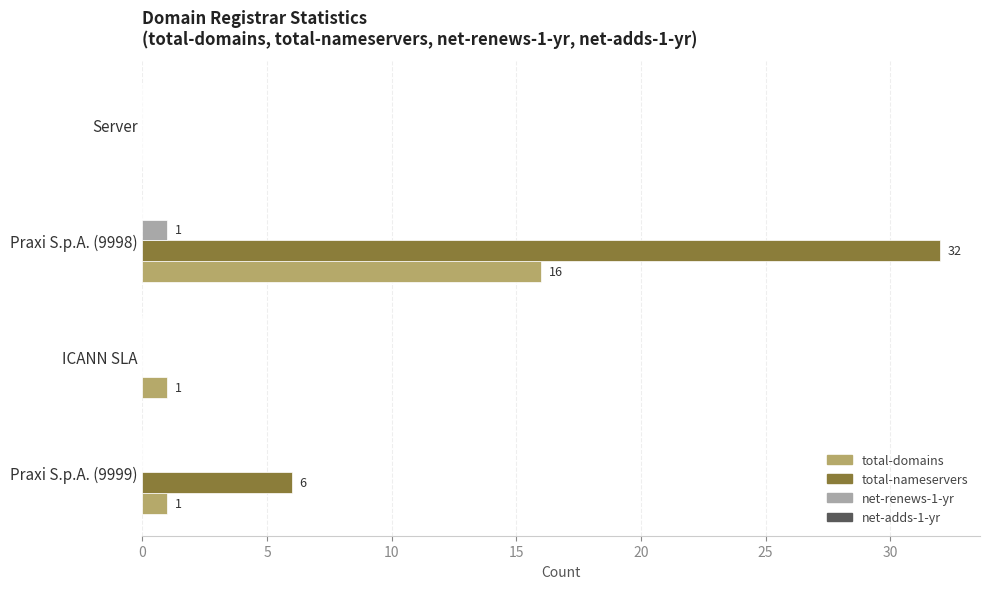

What is the sum of all total-domains values?

18